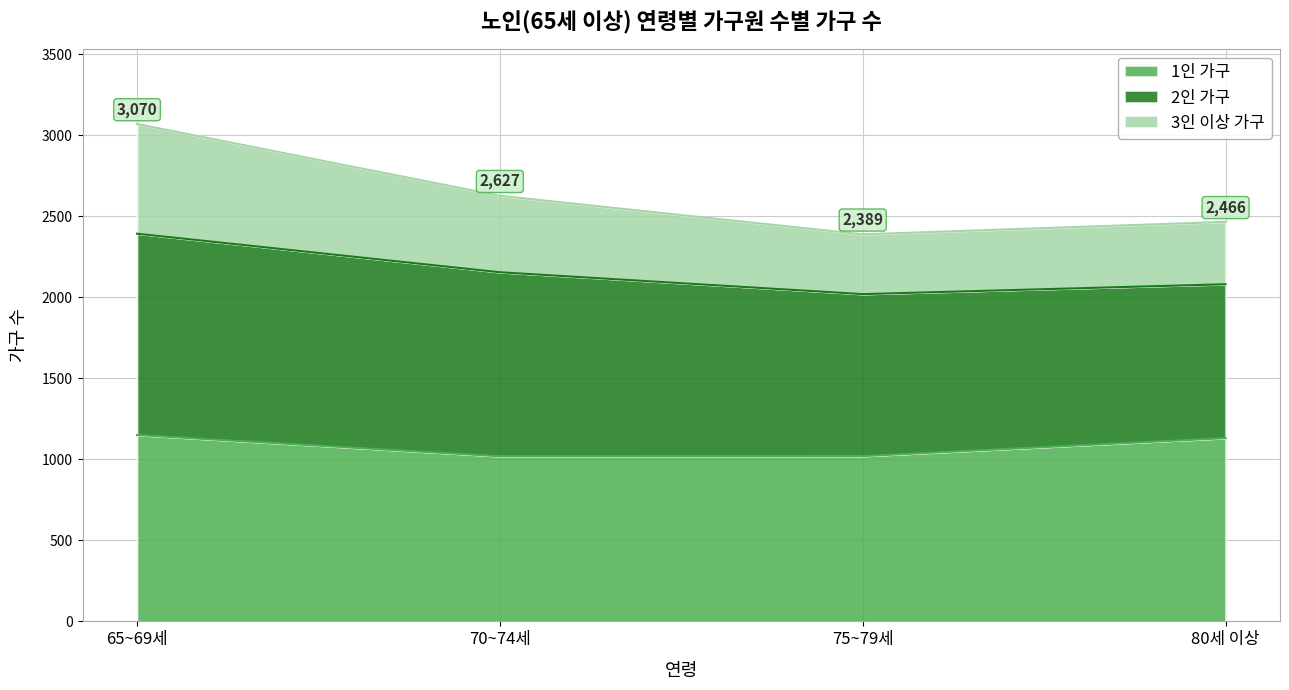

Which category has the highest value in the 1인 가구 series?

65~69세